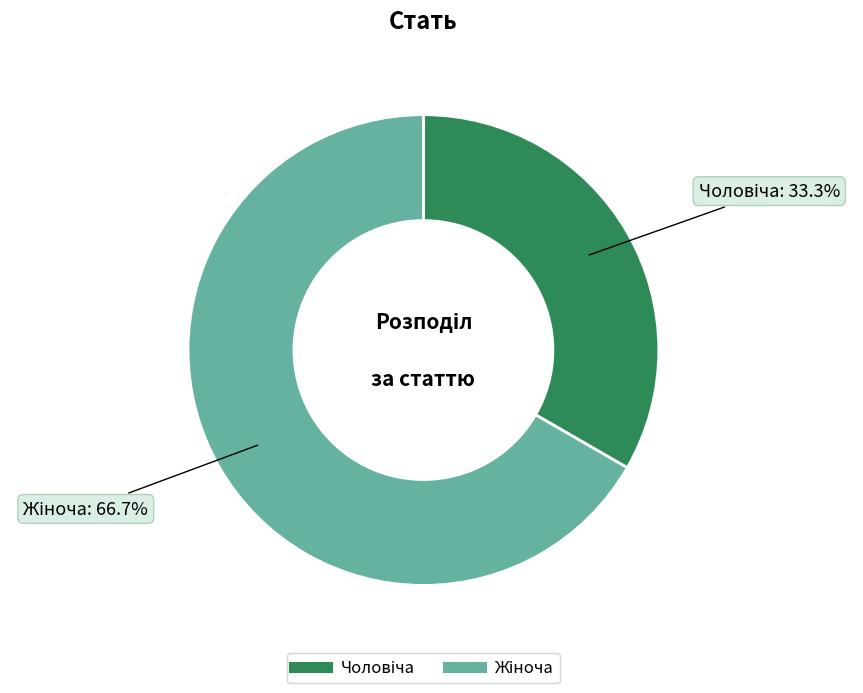

Count the number of slices in the pie.

2